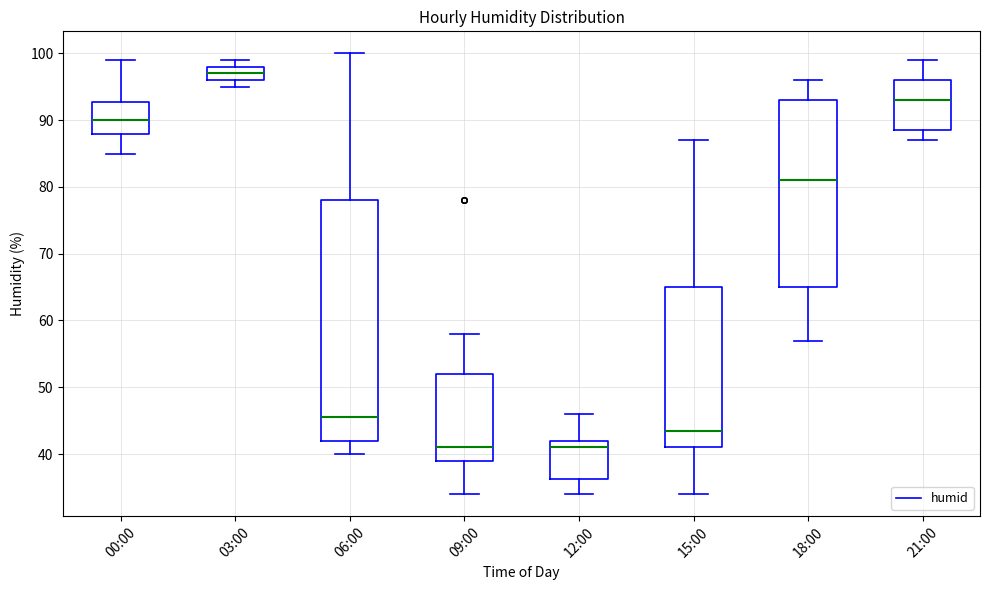

Comparing the boxes themselves (not the whiskers), which one is the tallest?

06:00